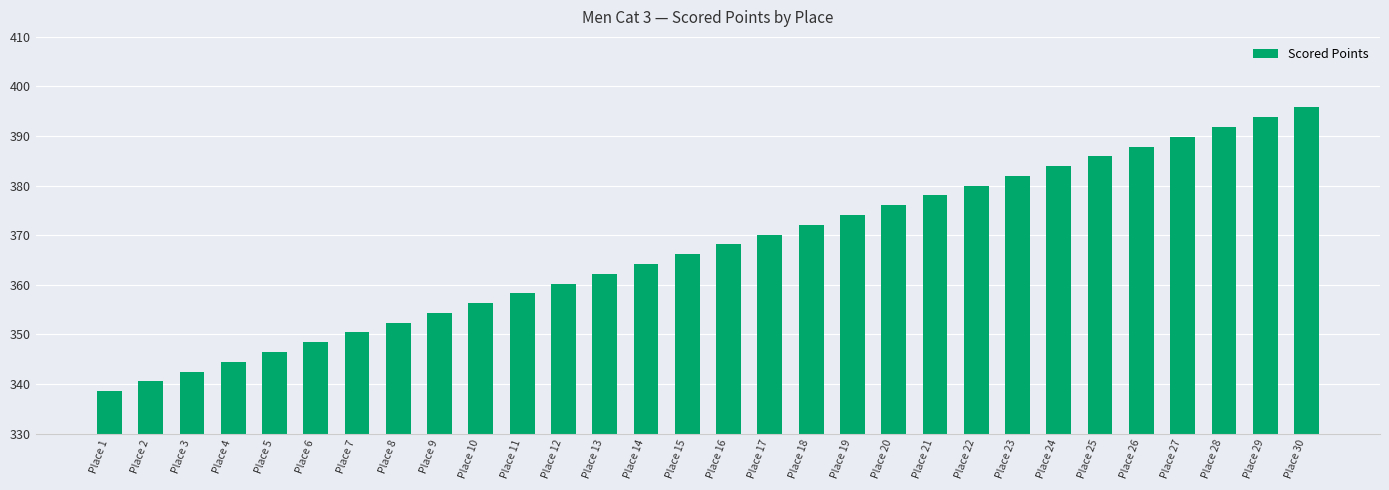

What is the change in value from Place 2 to Place 26?

+47.4